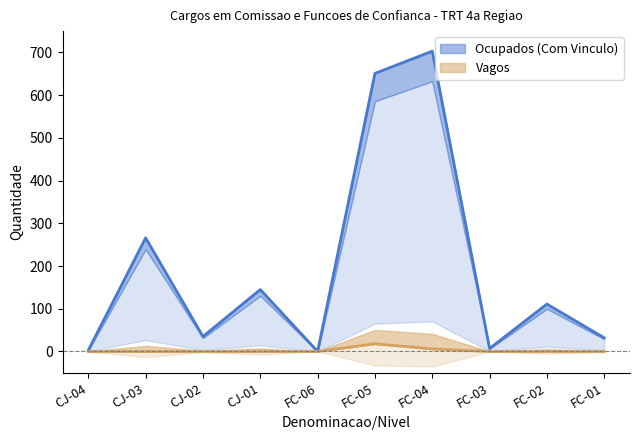

What is the label of the 2nd point from the left?

CJ-03